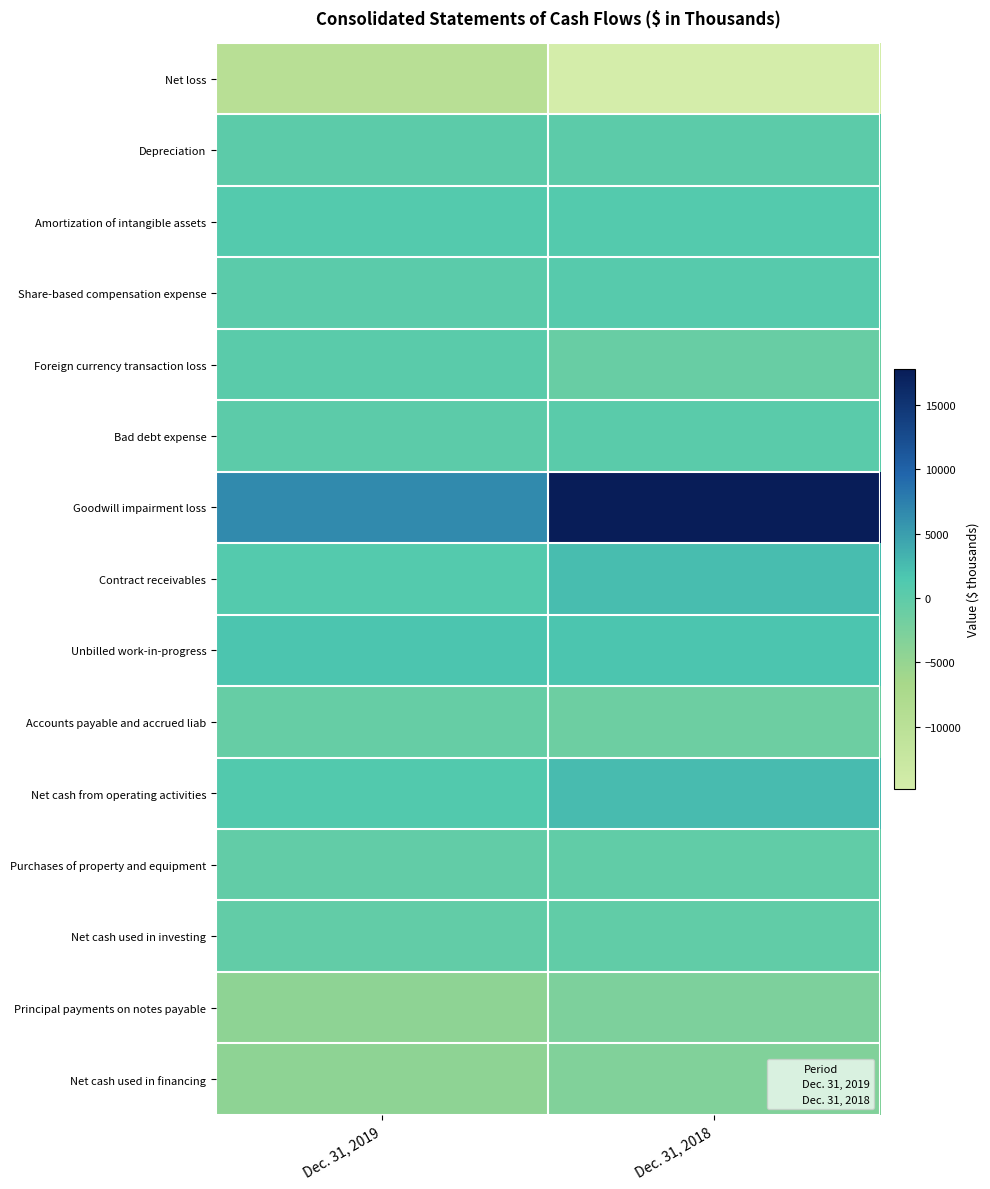

Which label corresponds to the smallest value in the chart?

Dec. 31, 2018